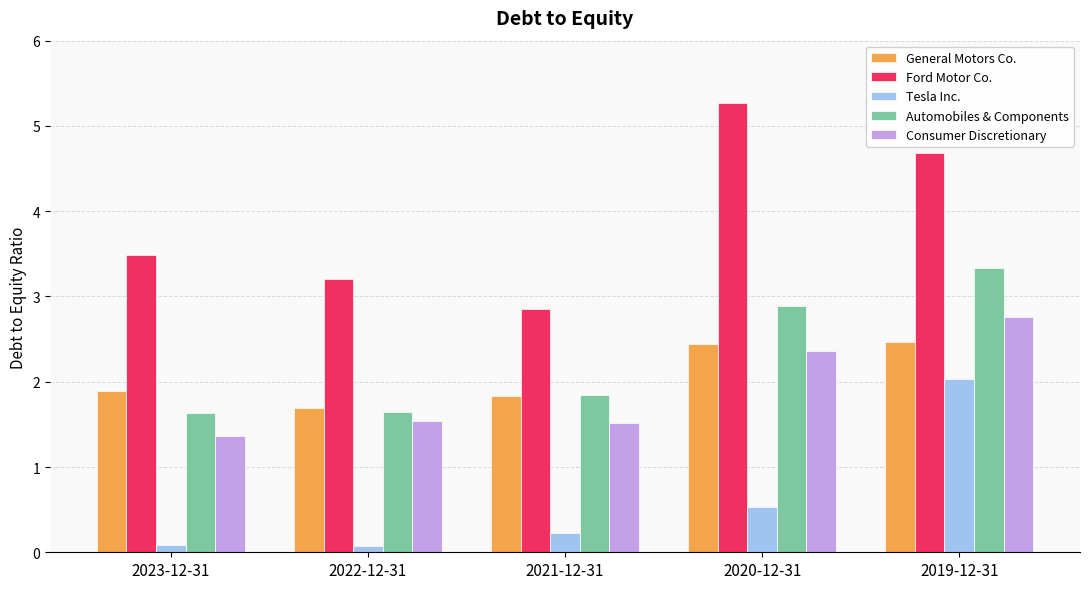

What is the difference between the Tesla Inc. values at 2022-12-31 and 2021-12-31?

0.2